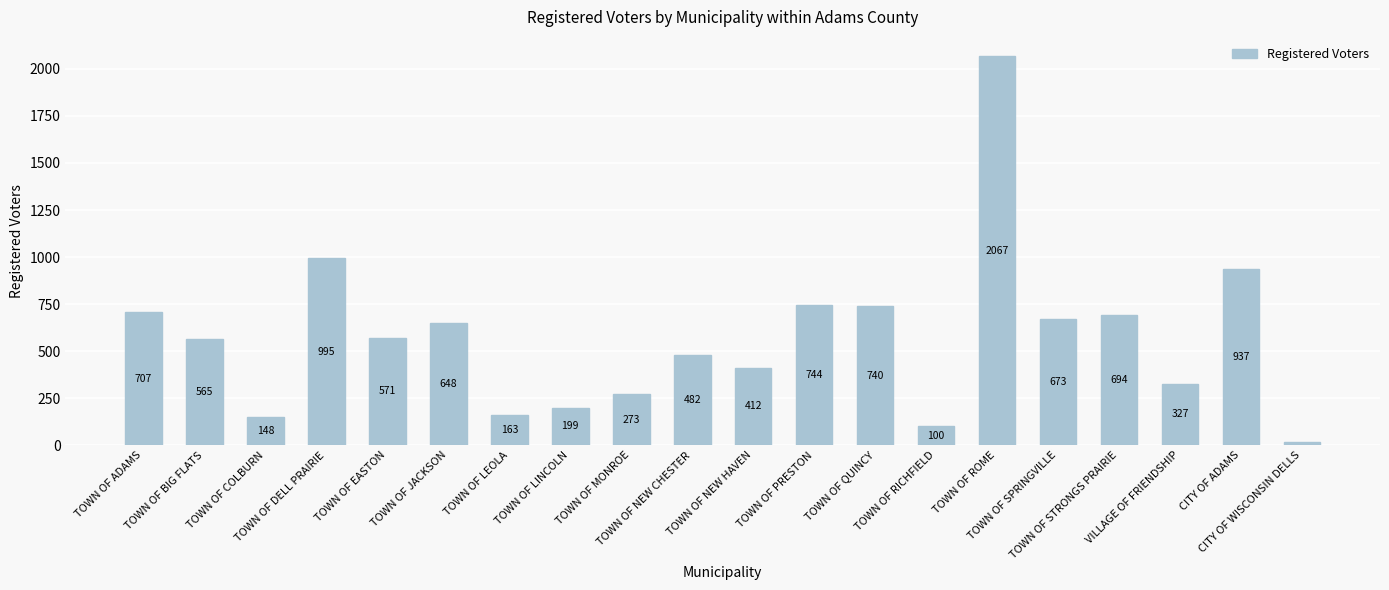

What is the smallest value displayed?

16